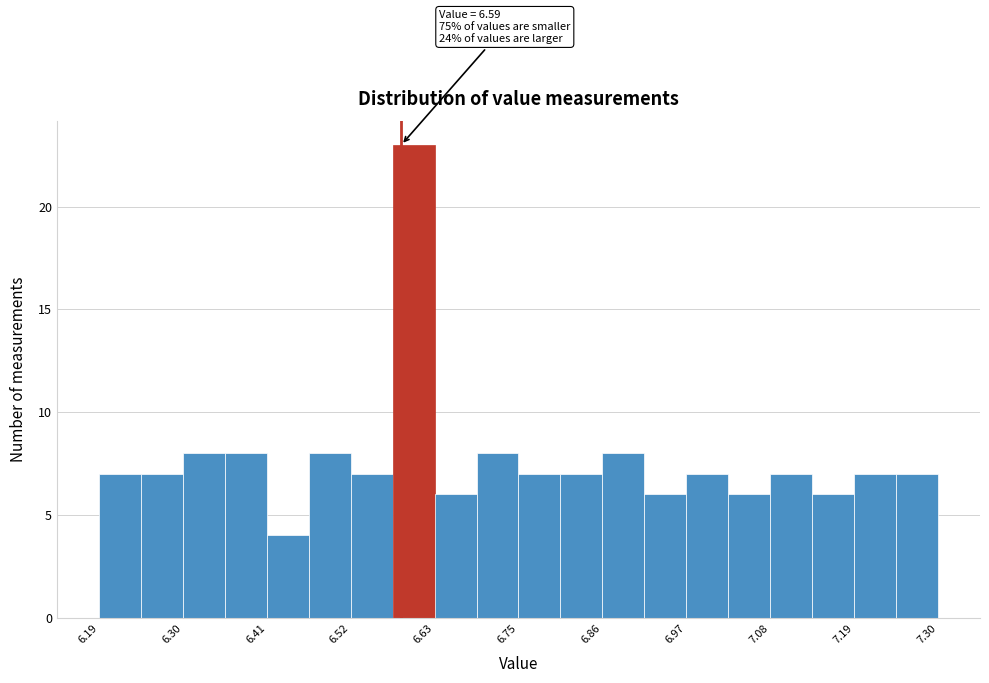

Read against the x-axis, roughly where is the centre of the tallest bar?

6.60